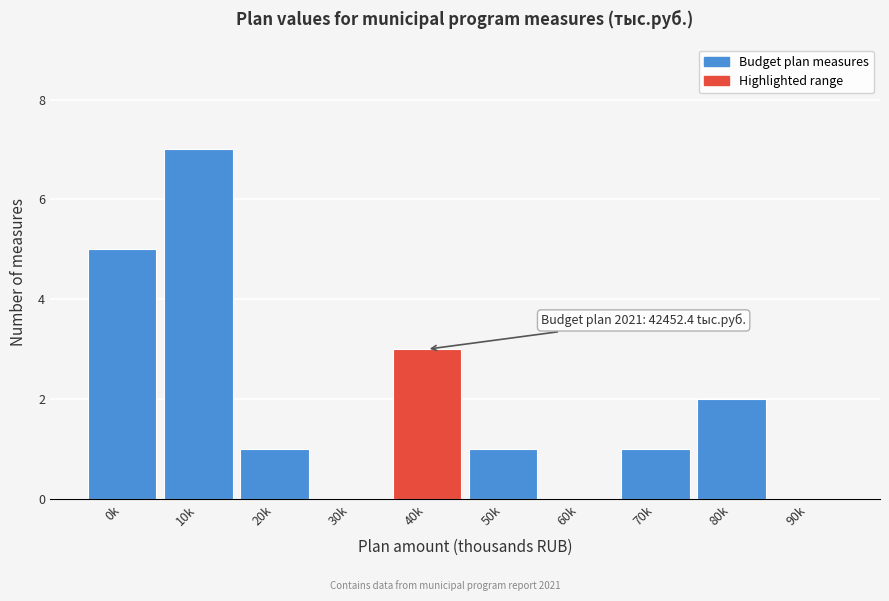

Reading right to left, list all the values displayed in this chart.

90k=0	80k=2	70k=1	60k=0	50k=1	40k=3	30k=0	20k=1	10k=7	0k=5